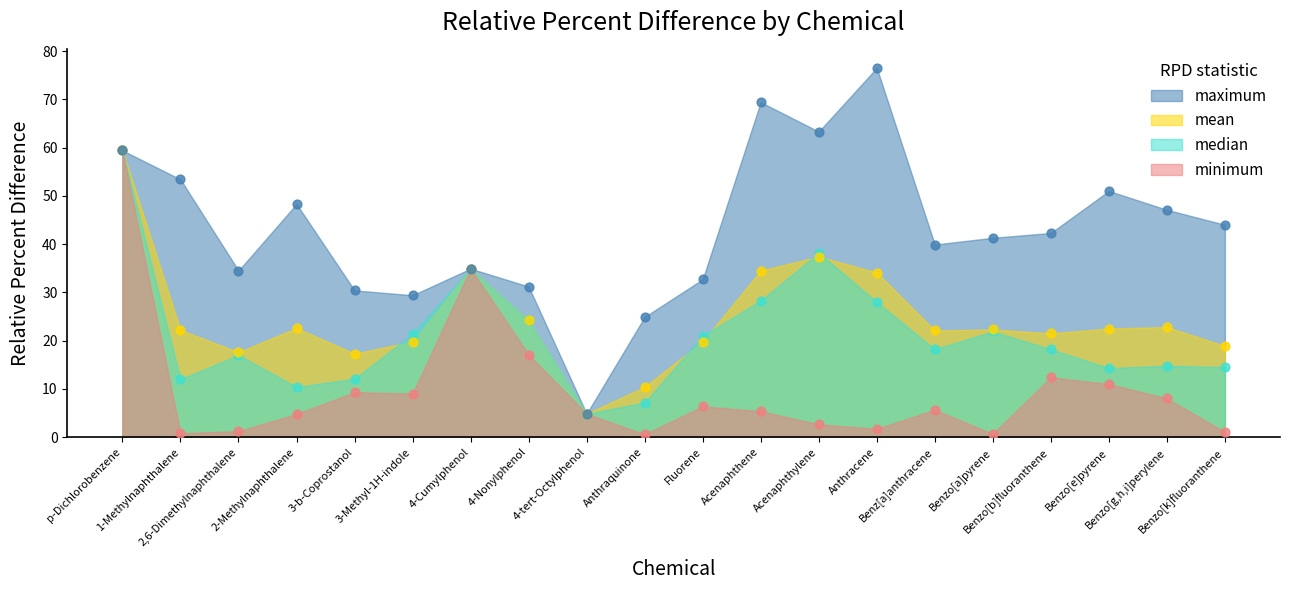

Which series has the widest spread of Y values?

maximum